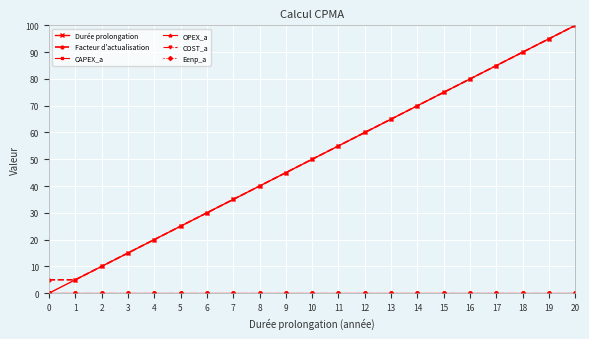

What is the greatest value displayed?

100